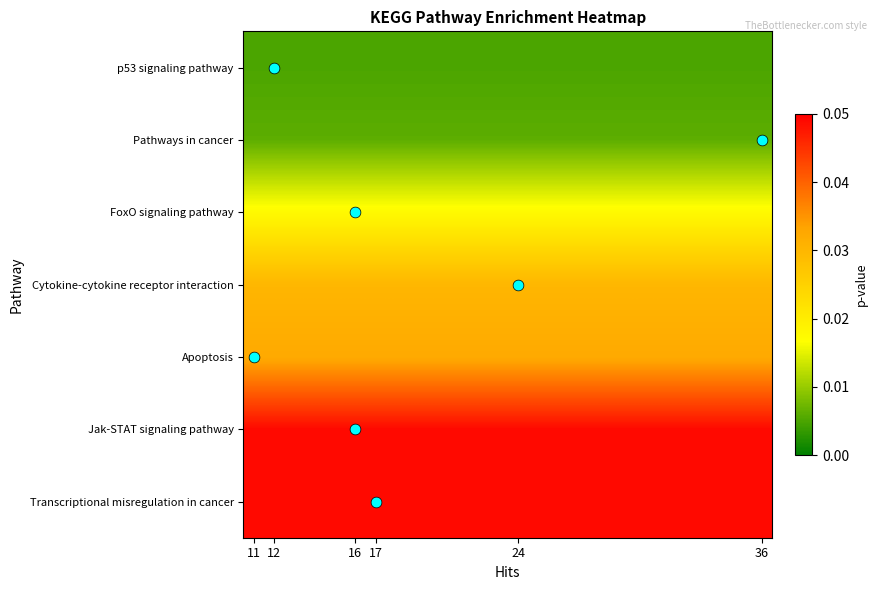

How many series are shown in this chart?

7